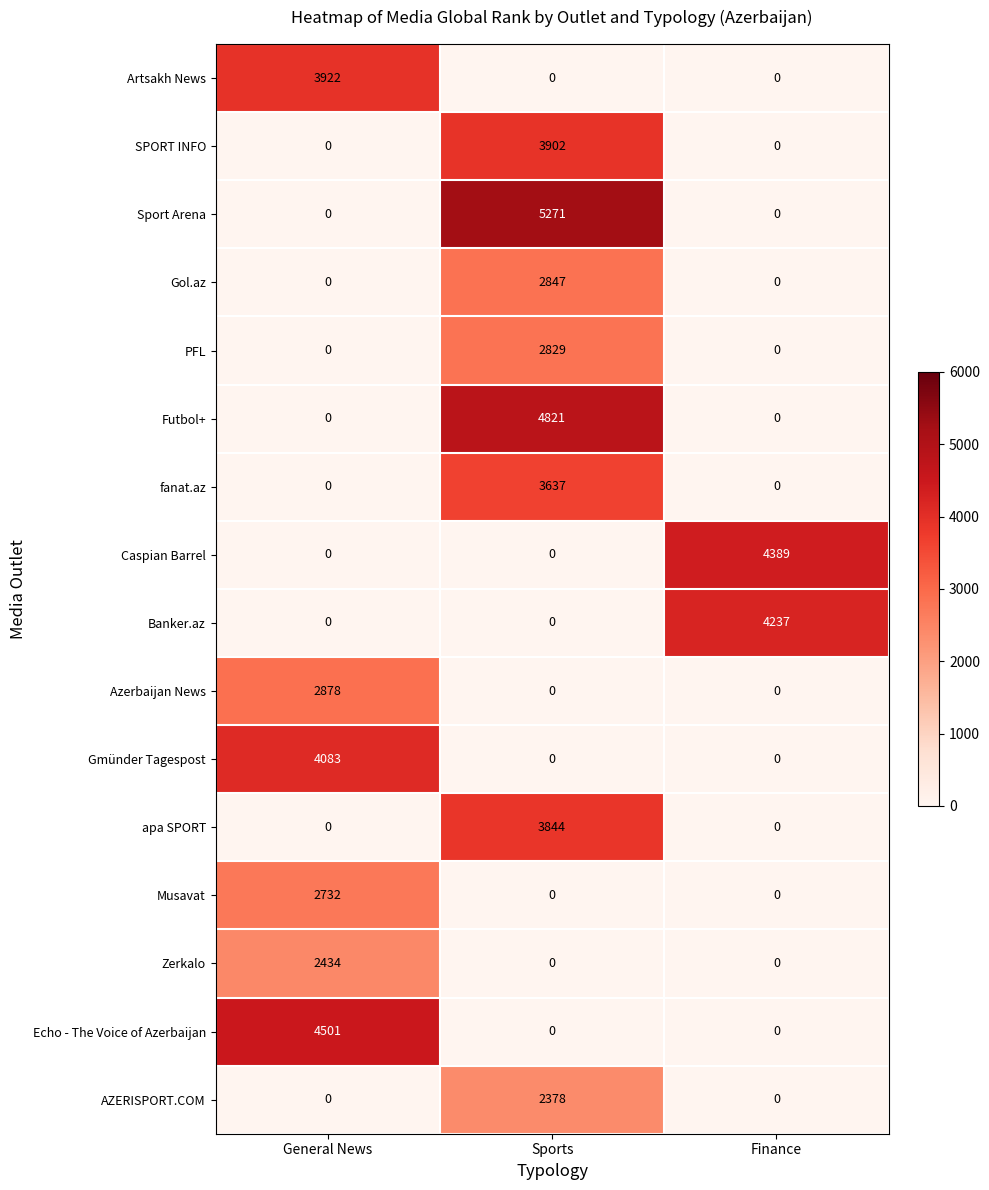

How many positive values does the Futbol+ series have?

1